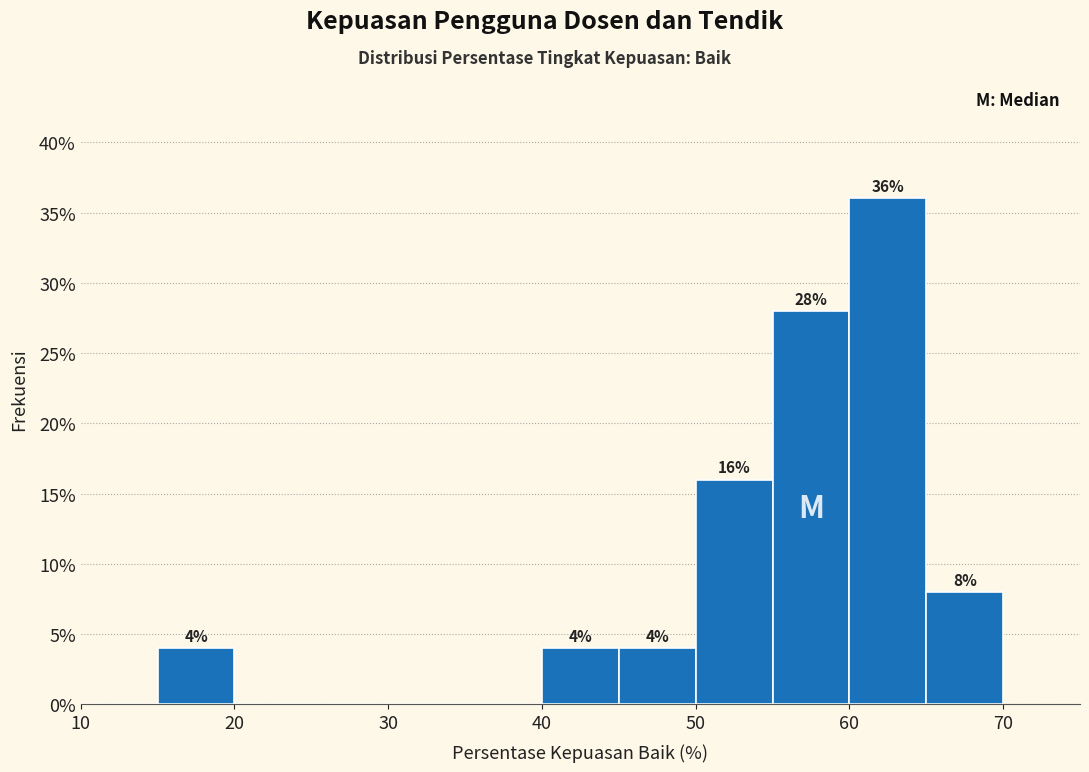

Which range on the x-axis has the tallest bar?

60 to 65